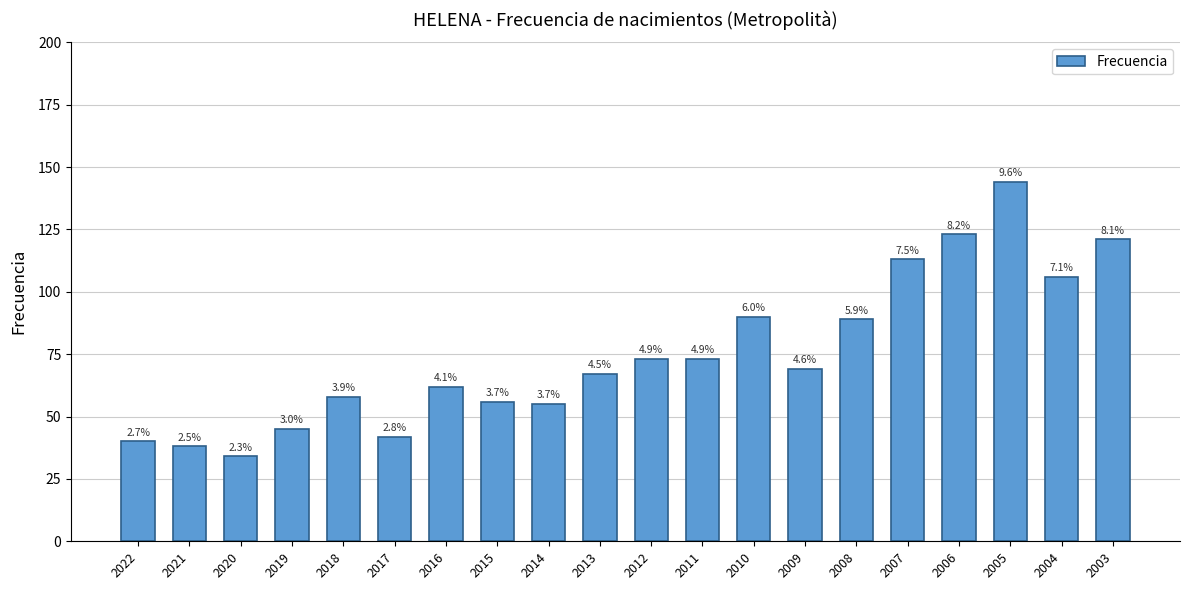

What is the minimum value shown in the chart?

34